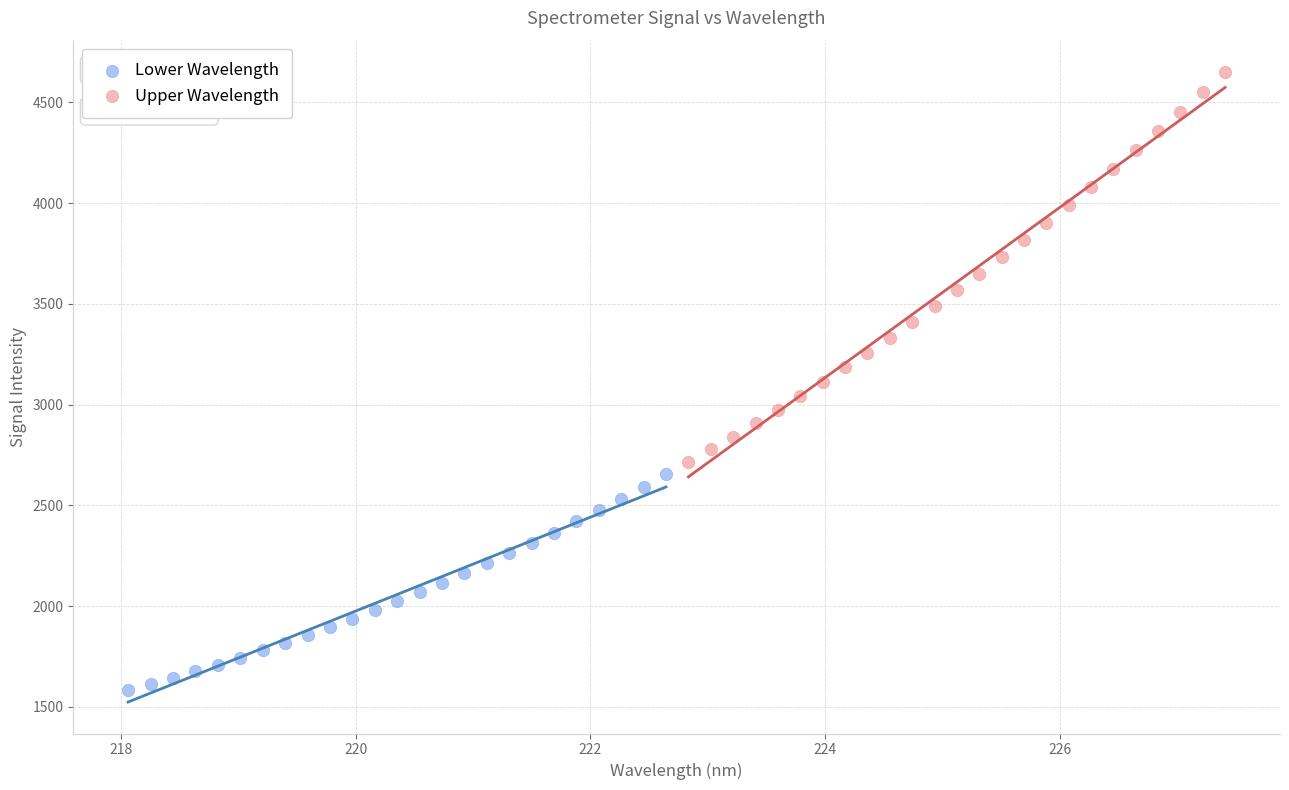

Which series has the largest Y range (max minus min)?

Upper Wavelength